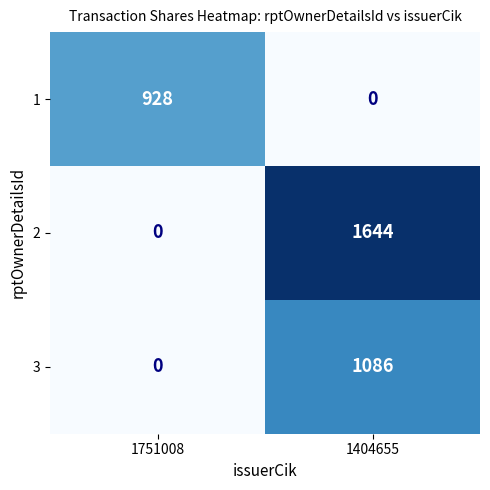

True or false: 3 has a value of 1086 at 1404655.

True